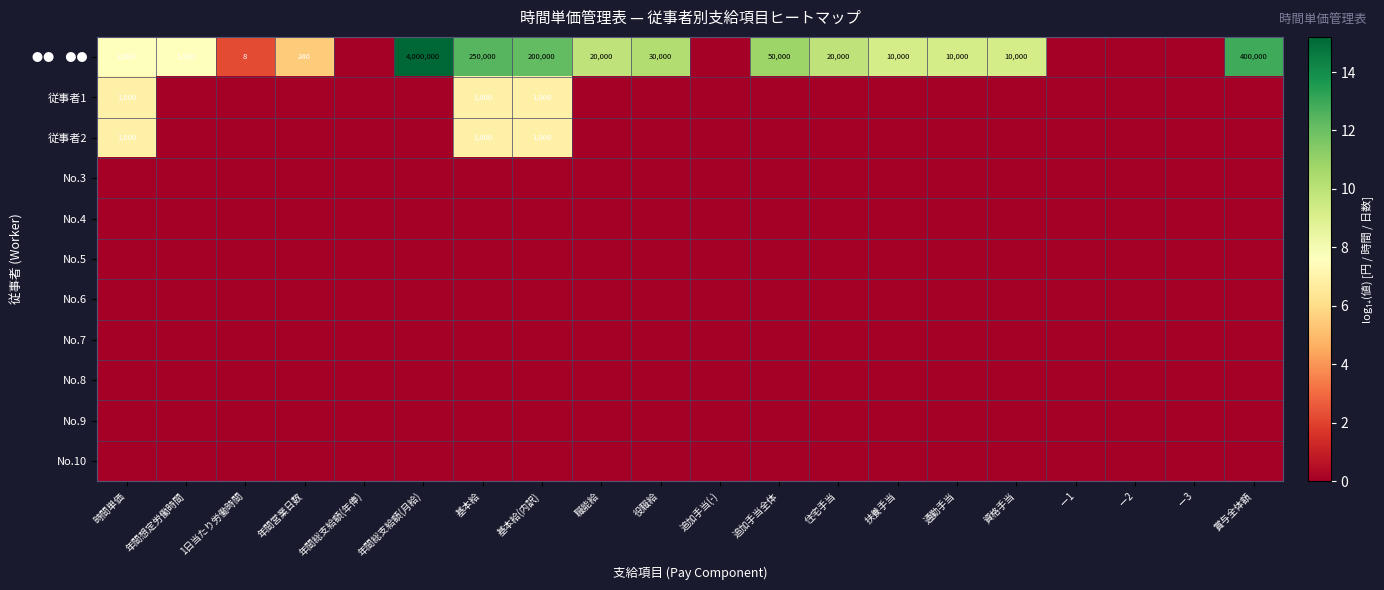

Between 役職給 and 追加手当(-), which series saw the biggest shift?

●● ●●